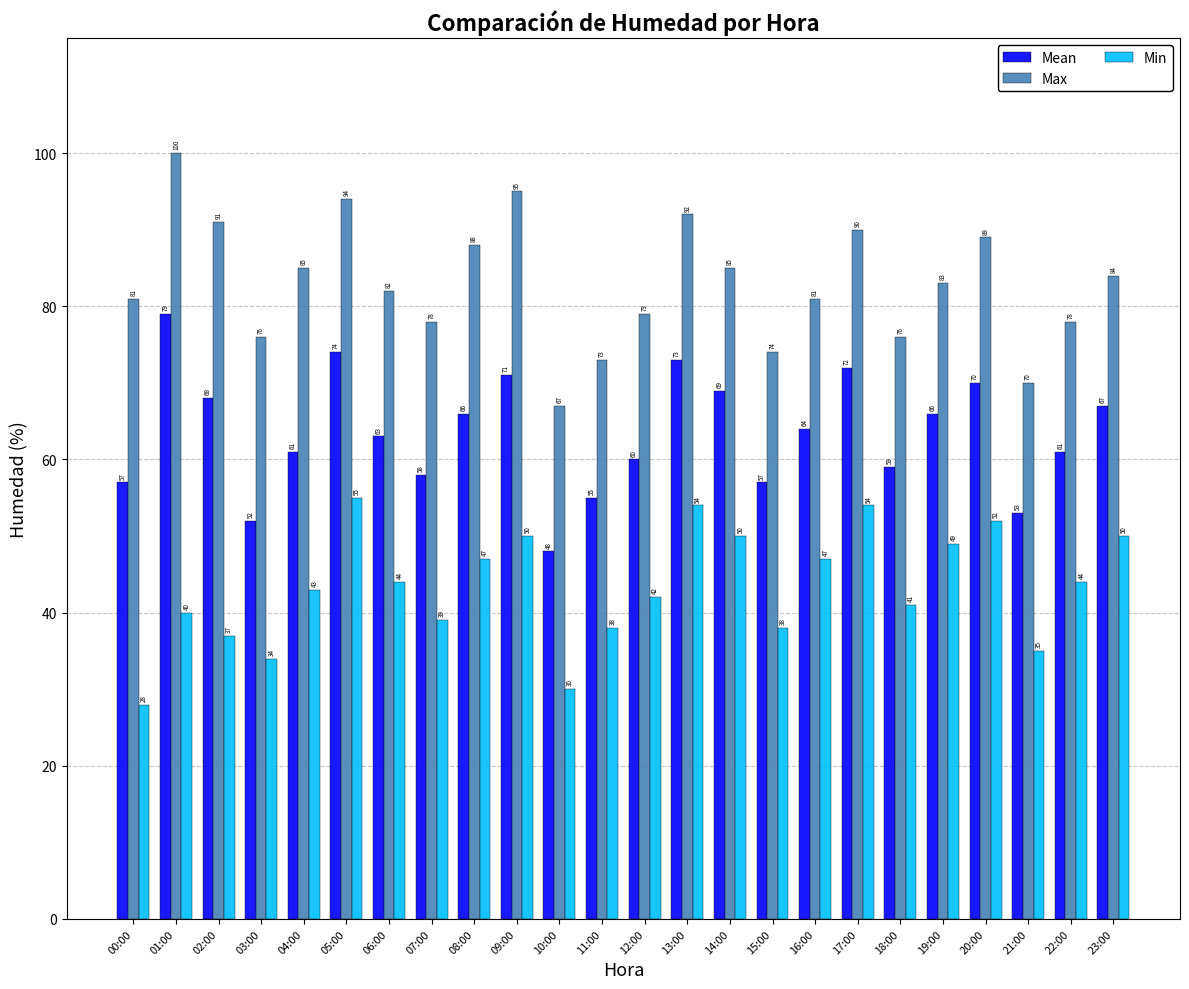

At 03:00, list the series in order from largest to smallest.

Max, Mean, Min